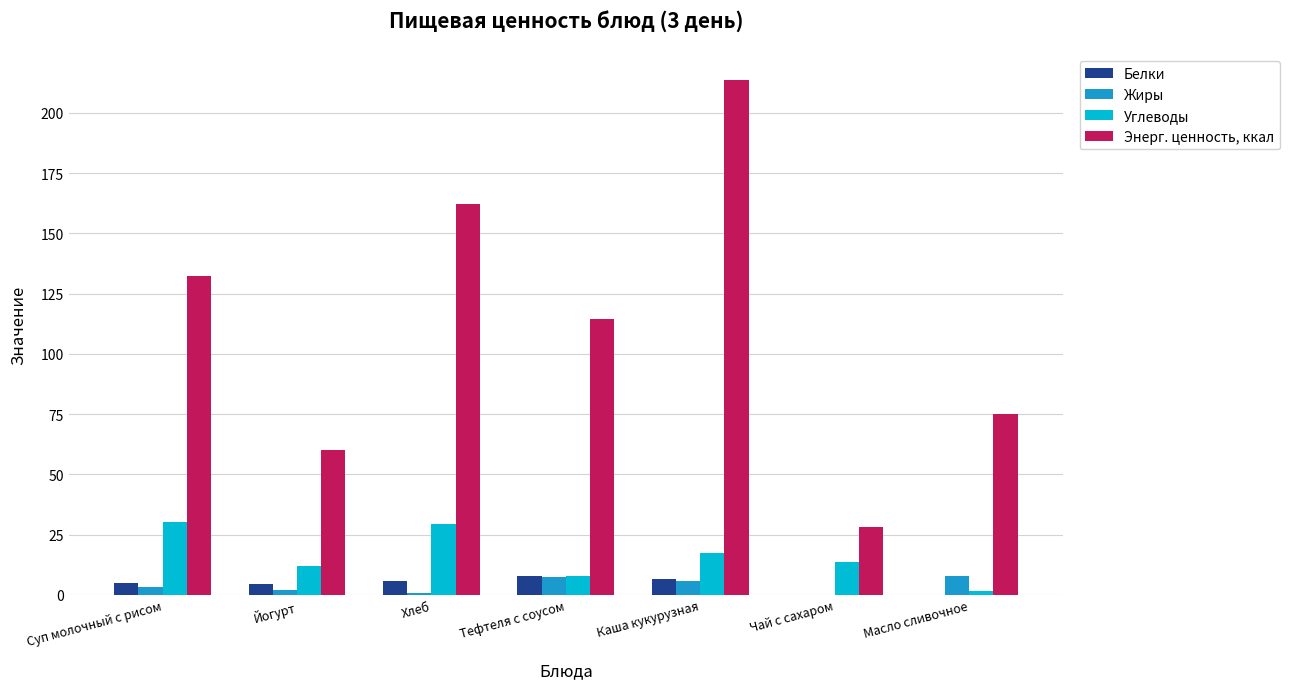

Between Йогурт and Хлеб, which series saw the biggest shift?

Энерг. ценность, ккал